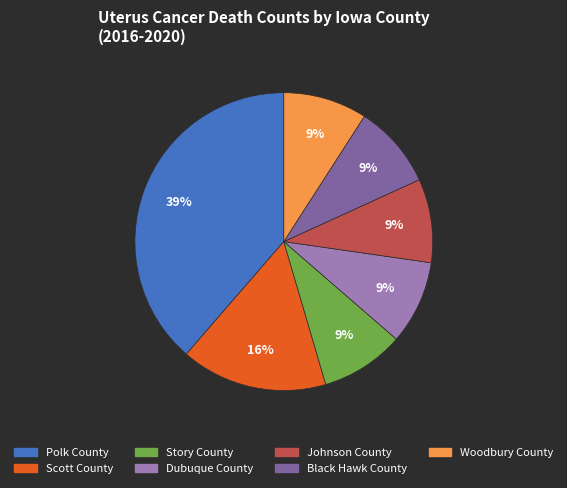

To the nearest percent, what is the difference between the Story County and Scott County slice percentages?

7%